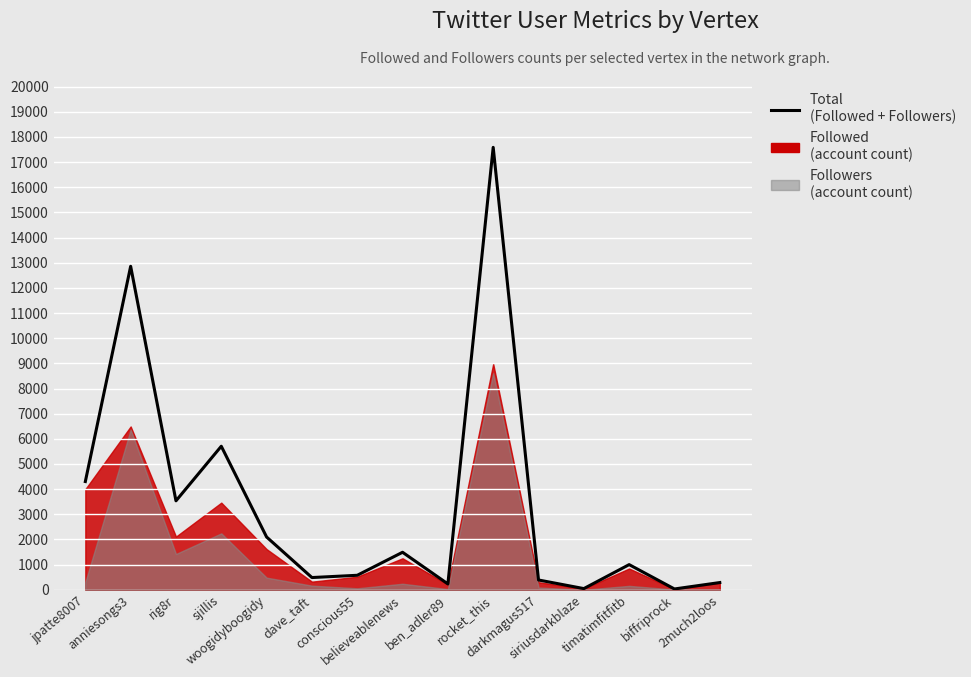

What is the ratio of the value at woogidyboogidy to the value at timatimfitfitb?

2.1